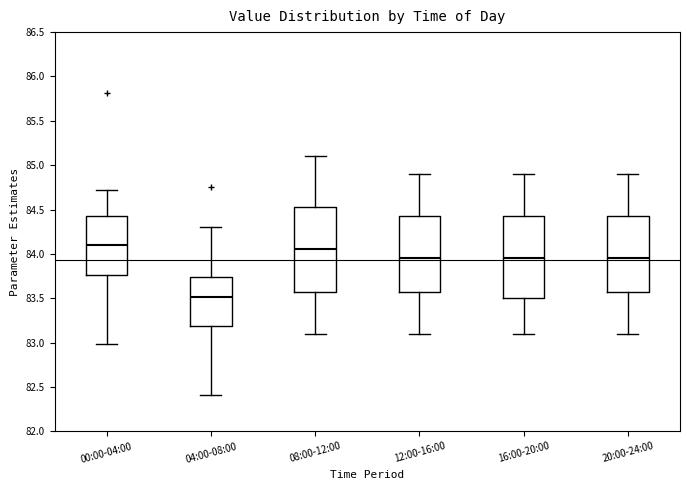

Reading left to right, transcribe this box plot: for each box, give where its median line is, the range the box spans, and where its two whiskers end, as read against the y-axis. The values are not printed on the chart, so give them approximately, as read against the axis.

00:00-04:00: median 84.10, box 83.75 to 84.40, whiskers 83.00 to 84.70
04:00-08:00: median 83.50, box 83.20 to 83.75, whiskers 82.40 to 84.30
08:00-12:00: median 84.05, box 83.60 to 84.55, whiskers 83.10 to 85.10
12:00-16:00: median 83.95, box 83.60 to 84.45, whiskers 83.10 to 84.90
16:00-20:00: median 83.95, box 83.50 to 84.45, whiskers 83.10 to 84.90
20:00-24:00: median 83.95, box 83.60 to 84.45, whiskers 83.10 to 84.90